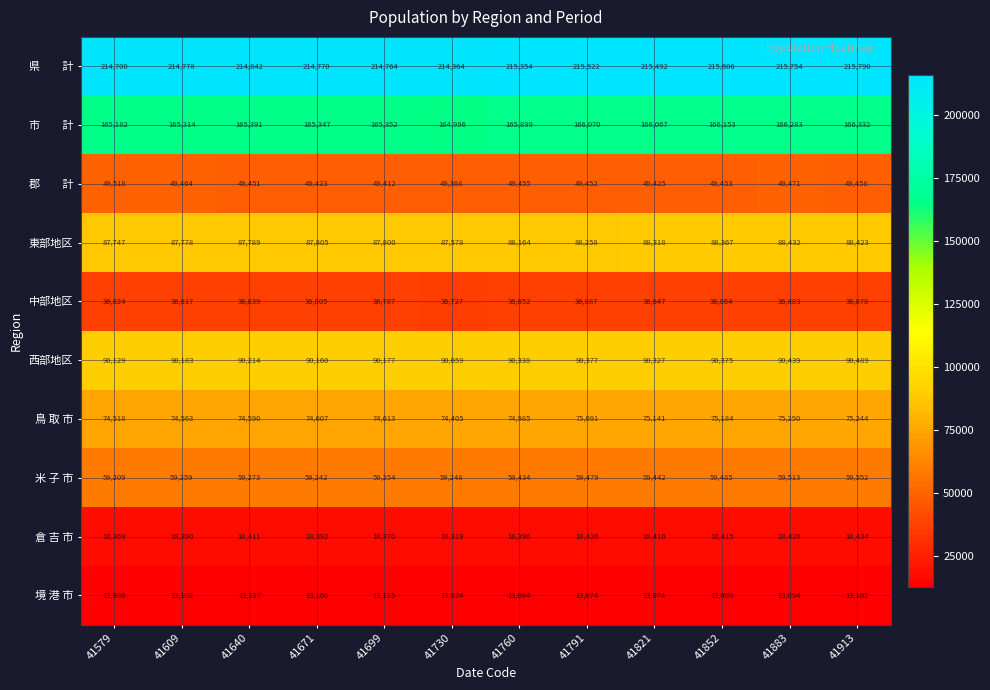

What is the total value across all series at 41760?

811961